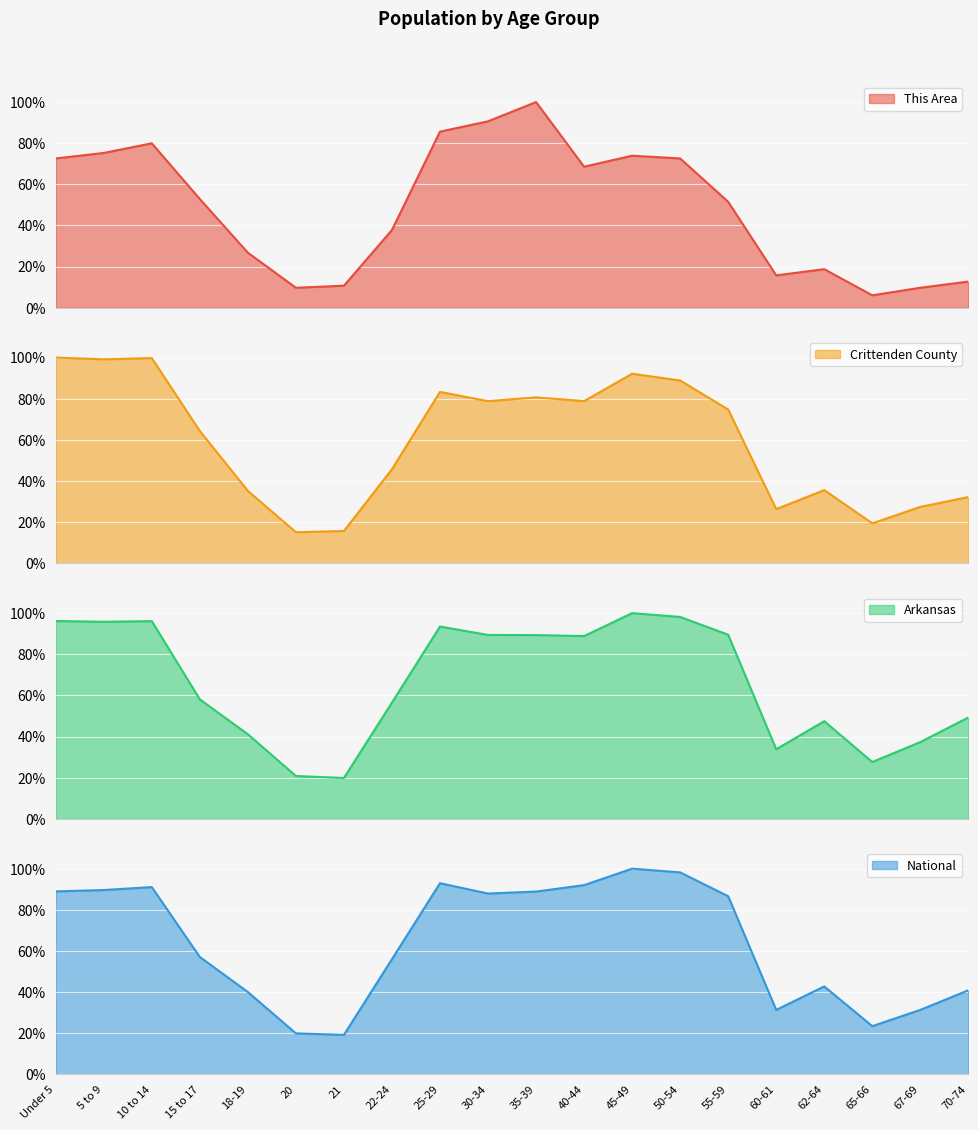

Reading left to right, transcribe all the data shown in this chart.

This Area: Under 5=72.6	5 to 9=75.3	10 to 14=79.9	15 to 17=52.8	18-19=26.8	20=9.7	21=10.7	22-24=37.8	25-29=85.6	30-34=90.6	35-39=100.0	40-44=68.6	45-49=73.9	50-54=72.6	55-59=51.5	60-61=15.7	62-64=18.7	65-66=6.0	67-69=9.7	70-74=12.7
Crittenden County: Under 5=100.0	5 to 9=99.2	10 to 14=99.8	15 to 17=64.3	18-19=35.2	20=15.1	21=15.7	22-24=45.7	25-29=83.3	30-34=78.8	35-39=80.7	40-44=78.8	45-49=92.2	50-54=88.9	55-59=74.8	60-61=26.3	62-64=35.6	65-66=19.4	67-69=27.4	70-74=32.2
Arkansas: Under 5=96.2	5 to 9=95.8	10 to 14=96.1	15 to 17=58.1	18-19=41.1	20=20.8	21=19.8	22-24=56.5	25-29=93.5	30-34=89.4	35-39=89.3	40-44=88.8	45-49=100.0	50-54=98.1	55-59=89.5	60-61=33.8	62-64=47.5	65-66=27.6	67-69=37.3	70-74=49.3
National: Under 5=89.0	5 to 9=89.6	10 to 14=91.1	15 to 17=57.0	18-19=40.0	20=19.9	21=19.2	22-24=56.0	25-29=92.9	30-34=87.9	35-39=88.9	40-44=92.0	45-49=100.0	50-54=98.2	55-59=86.6	60-61=31.3	62-64=42.7	65-66=23.4	67-69=31.3	70-74=40.9